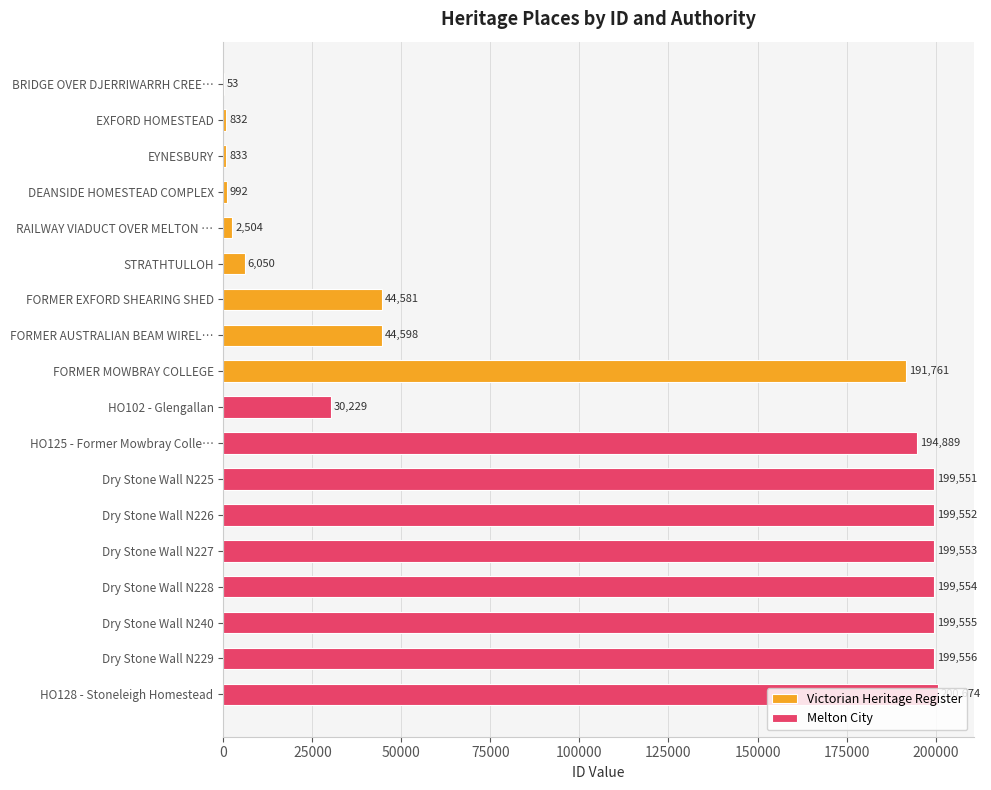

How many bars are there in total?

18